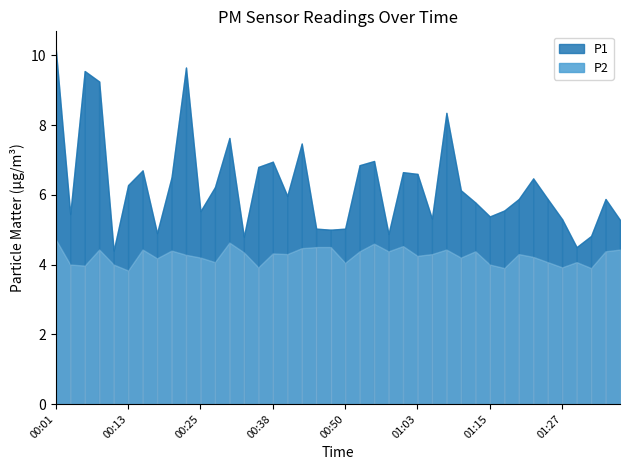

Reading right to left, extract all data points from this chart.

P1: 5.3	5.9	4.8	4.5	5.3	5.9	6.5	5.9	5.5	5.4	5.8	6.1	8.3	5.3	6.6	6.7	4.9	7.0	6.8	5.0	5.0	5.0	7.5	6.0	7.0	6.8	4.8	7.6	6.2	5.5	9.7	6.5	4.9	6.7	6.3	4.4	9.2	9.6	5.5	10.2
P2: 4.4	4.4	3.9	4.1	3.9	4.1	4.2	4.3	3.9	4.0	4.4	4.2	4.4	4.3	4.2	4.5	4.4	4.6	4.4	4.0	4.5	4.5	4.5	4.3	4.3	3.9	4.3	4.6	4.1	4.2	4.3	4.4	4.2	4.4	3.8	4.0	4.4	4.0	4.0	4.7